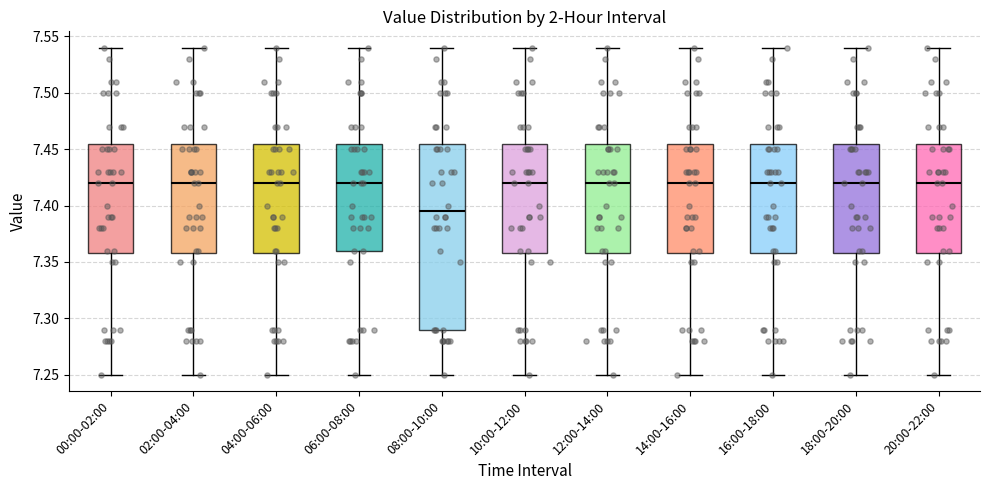

Comparing the boxes themselves (not the whiskers), which one is the tallest?

08:00-10:00